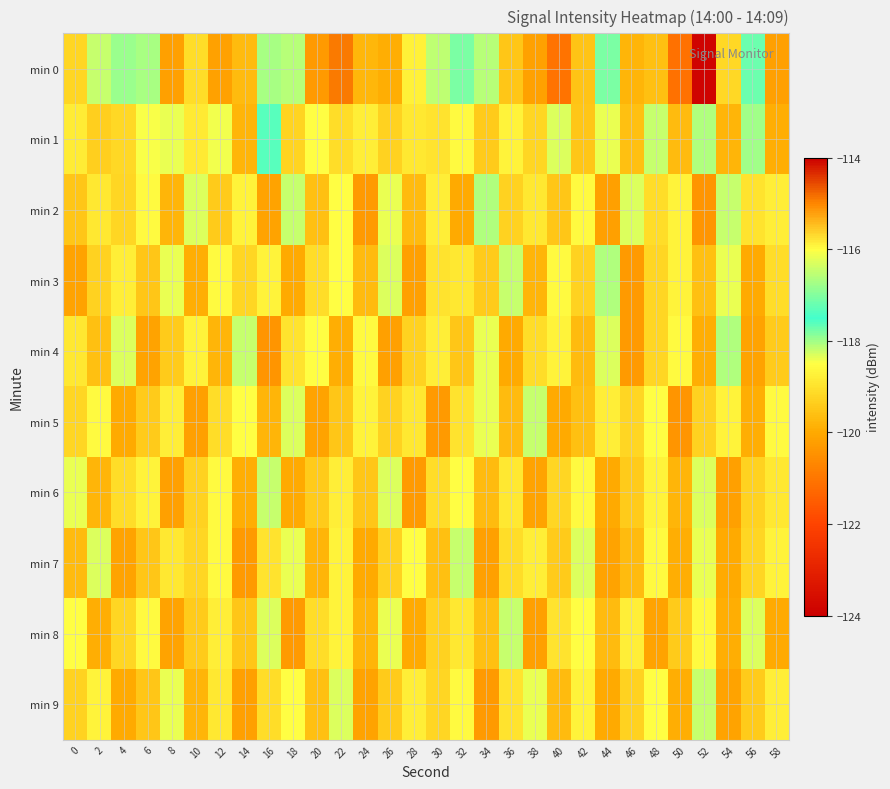

What is the minimum value shown in the chart?

-123.8